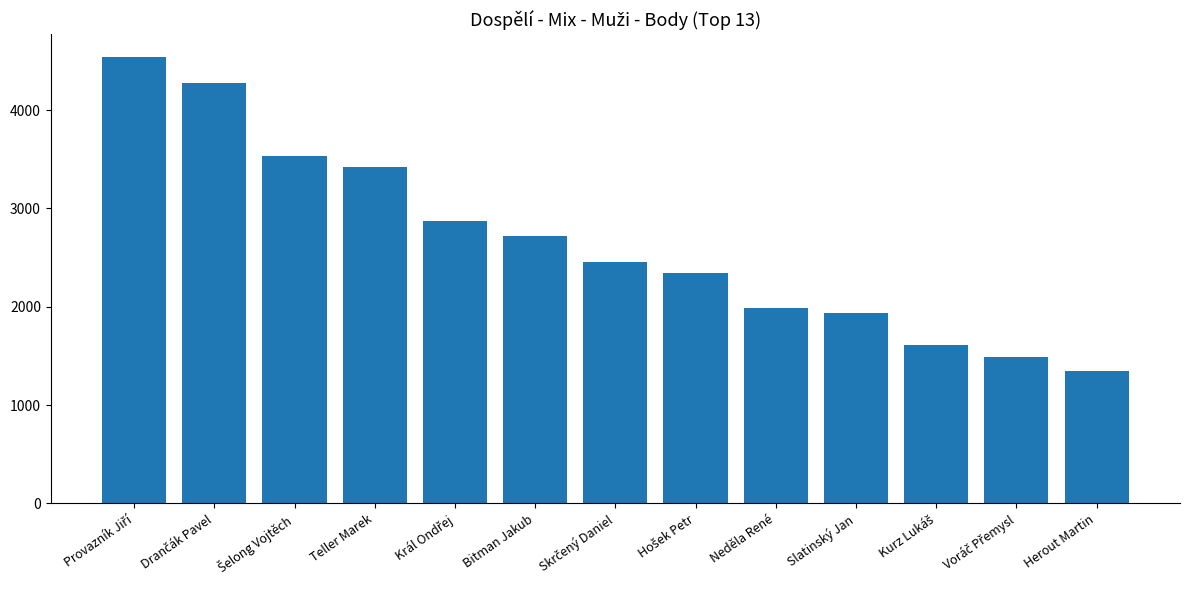

Which category has the lowest value across all series?

Herout Martin